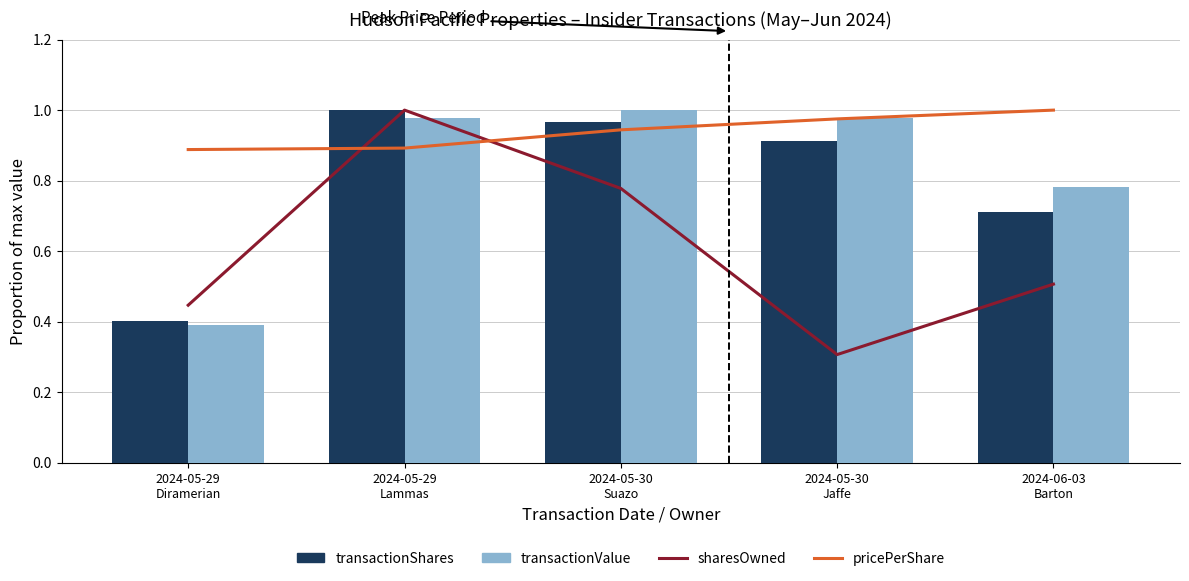

What is the total value across all series at 2024-05-30
Suazo?

3.7